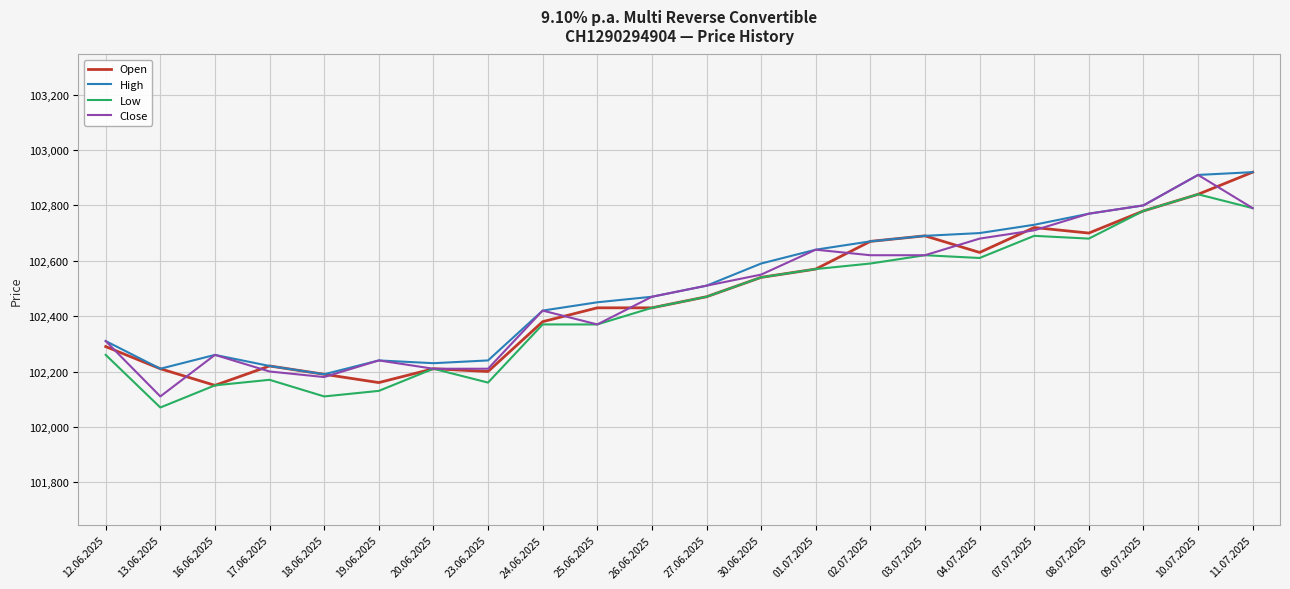

What are all the series names shown in the legend?

Open, High, Low, Close